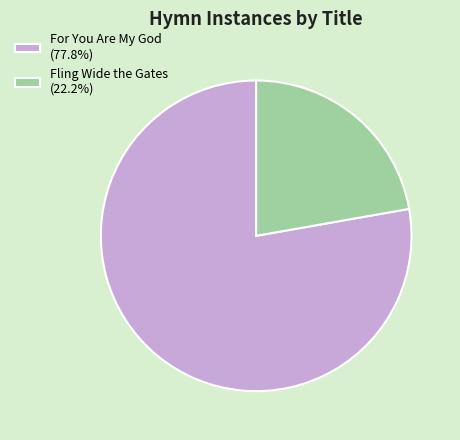

True or false: For You Are My God accounts for 78% of the total.

True